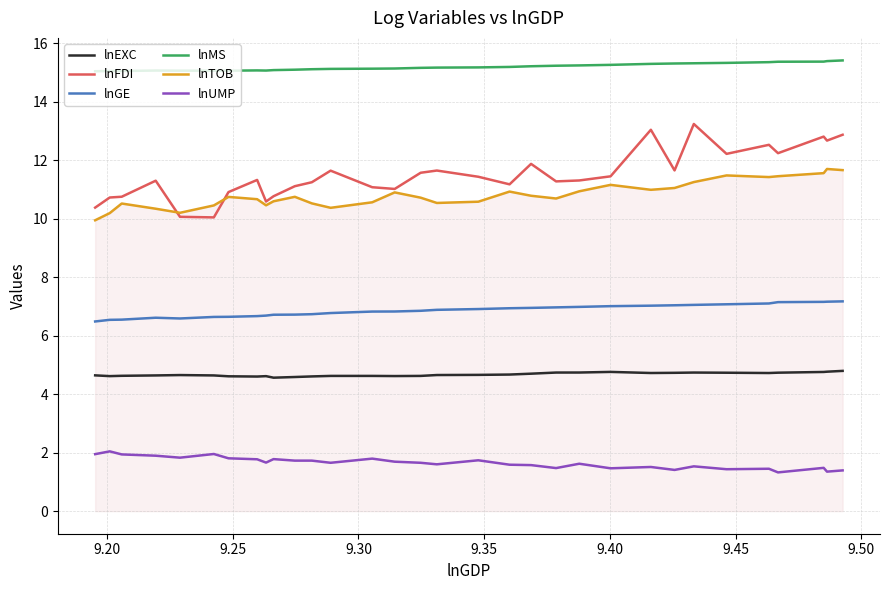

What is the minimum value for lnTOB?

9.9